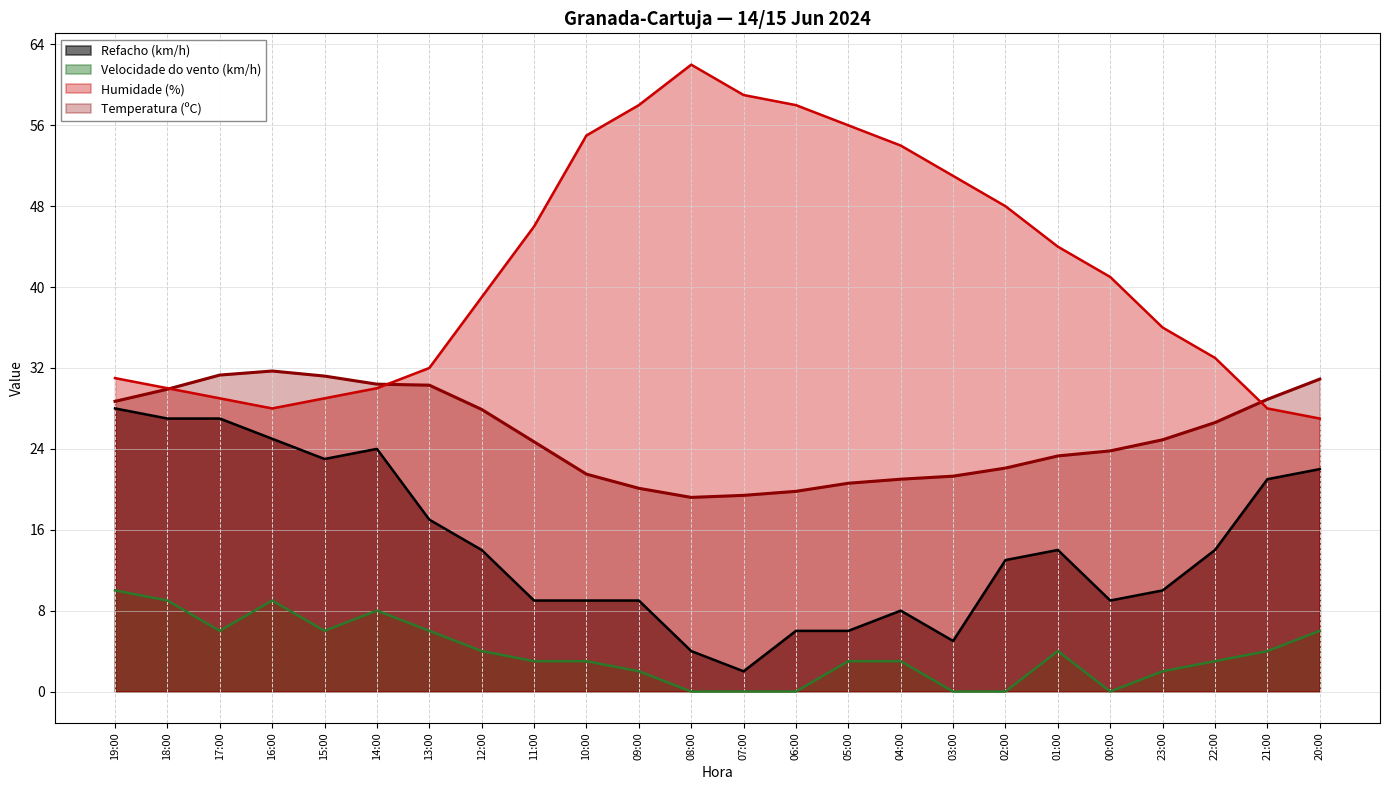

Reading left to right, transcribe all the data shown in this chart.

Temperatura (ºC): 19:00=28.7	18:00=29.9	17:00=31.3	16:00=31.7	15:00=31.2	14:00=30.4	13:00=30.3	12:00=27.9	11:00=24.7	10:00=21.5	09:00=20.1	08:00=19.2	07:00=19.4	06:00=19.8	05:00=20.6	04:00=21.0	03:00=21.3	02:00=22.1	01:00=23.3	00:00=23.8	23:00=24.9	22:00=26.6	21:00=28.9	20:00=30.9
Humidade (%): 19:00=31.0	18:00=30.0	17:00=29.0	16:00=28.0	15:00=29.0	14:00=30.0	13:00=32.0	12:00=39.0	11:00=46.0	10:00=55.0	09:00=58.0	08:00=62.0	07:00=59.0	06:00=58.0	05:00=56.0	04:00=54.0	03:00=51.0	02:00=48.0	01:00=44.0	00:00=41.0	23:00=36.0	22:00=33.0	21:00=28.0	20:00=27.0
Velocidade do vento (km/h): 19:00=10.0	18:00=9.0	17:00=6.0	16:00=9.0	15:00=6.0	14:00=8.0	13:00=6.0	12:00=4.0	11:00=3.0	10:00=3.0	09:00=2.0	08:00=0.0	07:00=0.0	06:00=0.0	05:00=3.0	04:00=3.0	03:00=0.0	02:00=0.0	01:00=4.0	00:00=0.0	23:00=2.0	22:00=3.0	21:00=4.0	20:00=6.0
Refacho (km/h): 19:00=28.0	18:00=27.0	17:00=27.0	16:00=25.0	15:00=23.0	14:00=24.0	13:00=17.0	12:00=14.0	11:00=9.0	10:00=9.0	09:00=9.0	08:00=4.0	07:00=2.0	06:00=6.0	05:00=6.0	04:00=8.0	03:00=5.0	02:00=13.0	01:00=14.0	00:00=9.0	23:00=10.0	22:00=14.0	21:00=21.0	20:00=22.0